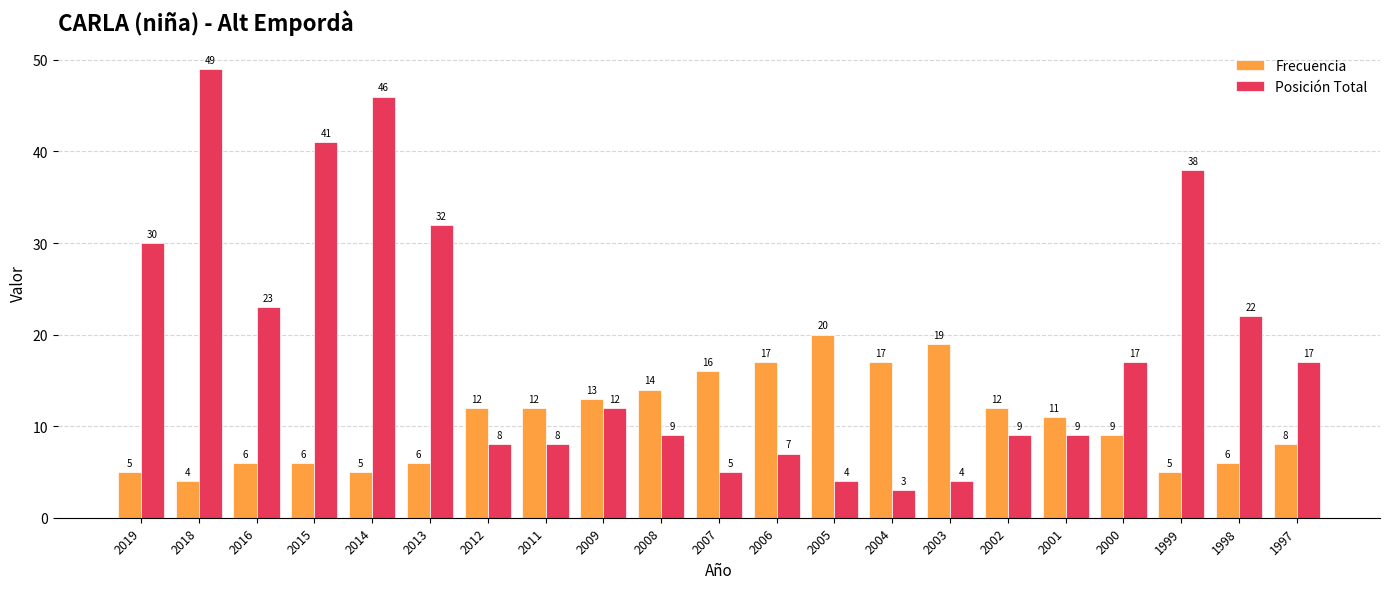

Rank the series by their maximum value, from lowest to highest.

Frecuencia, Posición Total